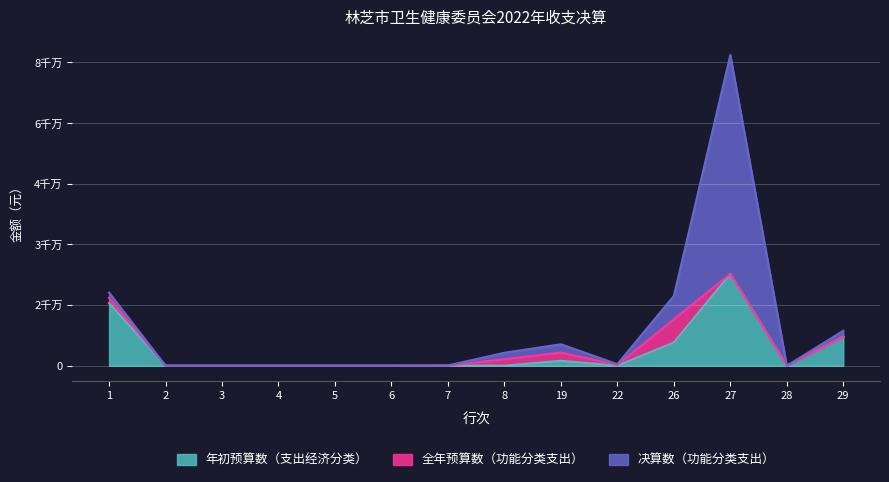

How many lines are shown in the chart?

3